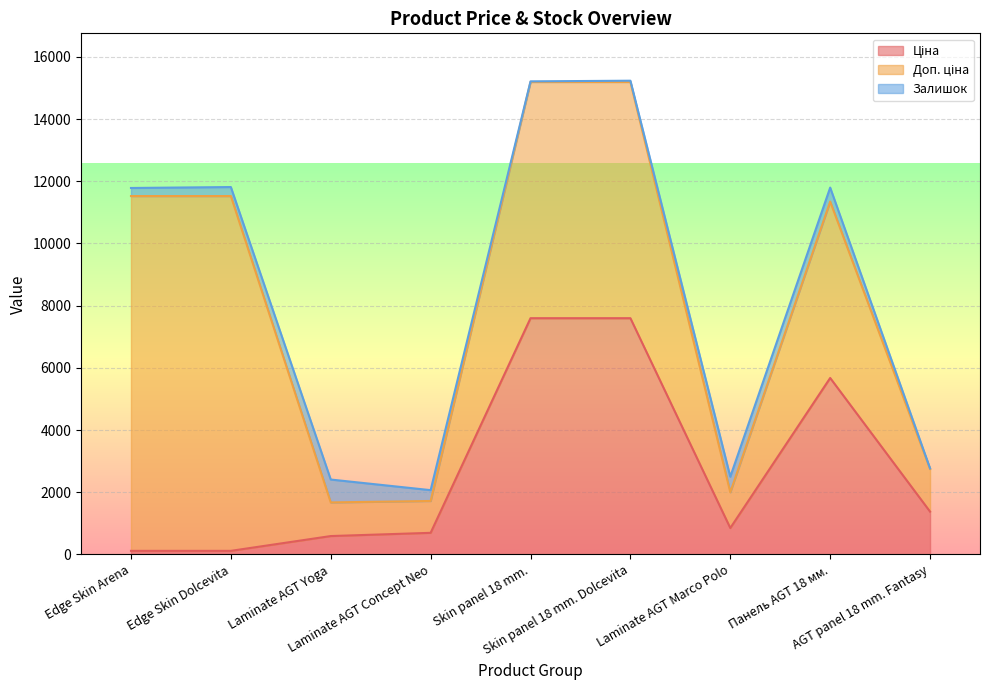

List the series in order of their overall mean, highest first.

Доп. ціна, Ціна, Залишок